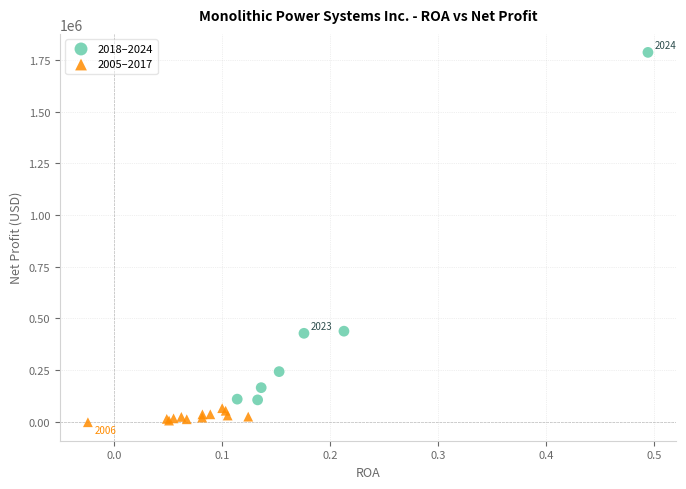

Which series has the widest spread of Y values?

2018–2024